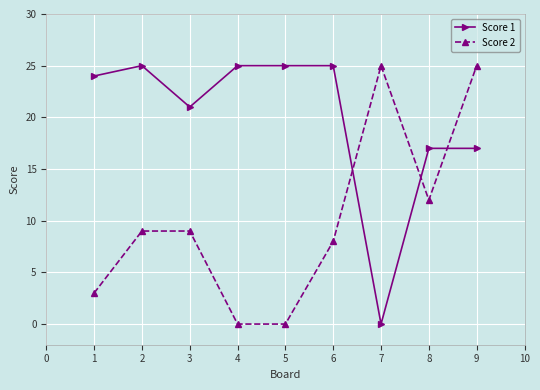

True or false: Score 2 has a value of -15 at 5.

False